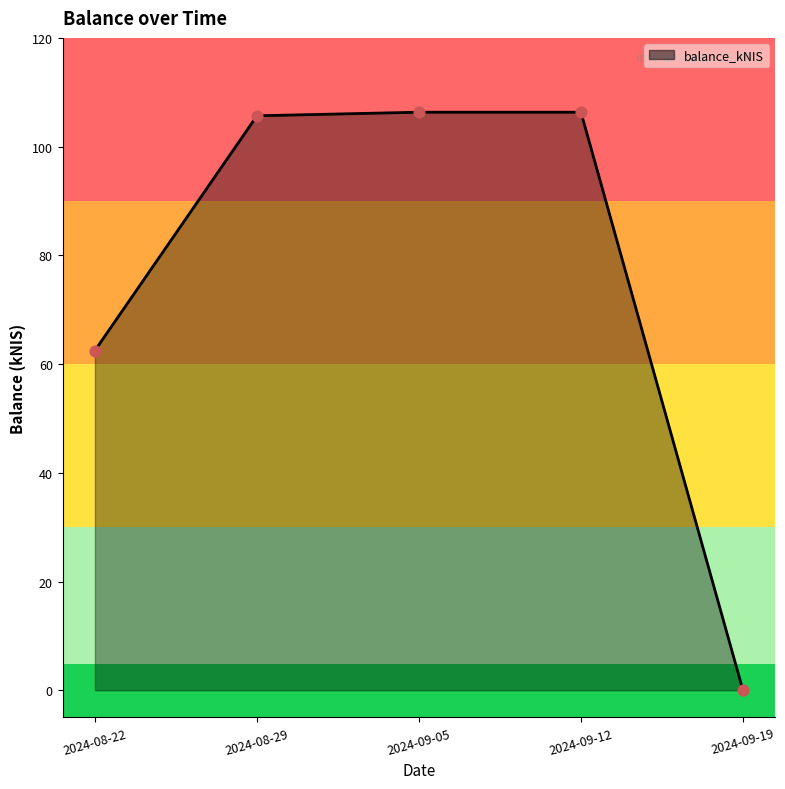

Which has a higher value, 2024-08-22 or 2024-09-05?

2024-09-05